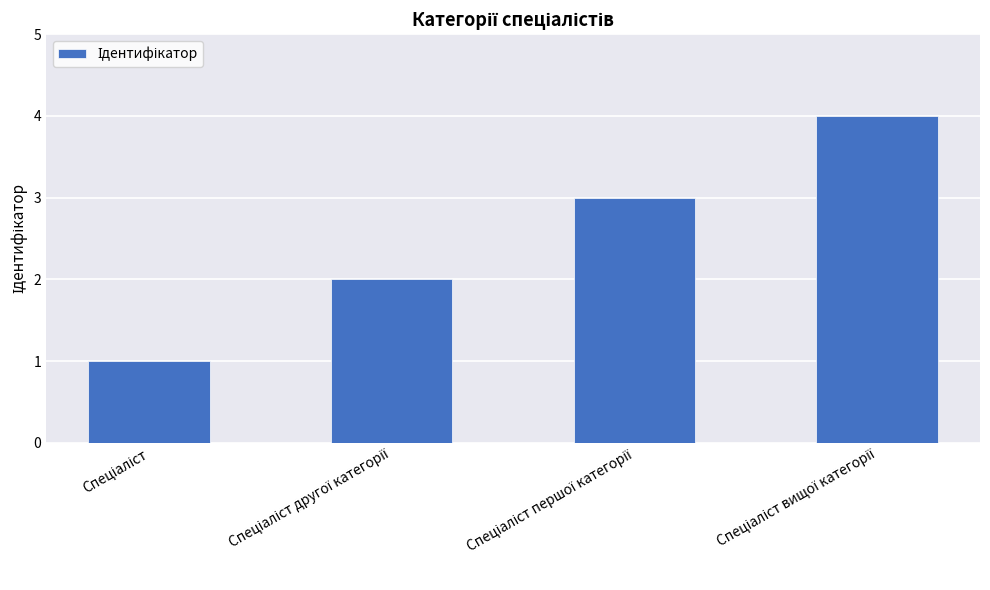

What is the greatest value displayed?

4